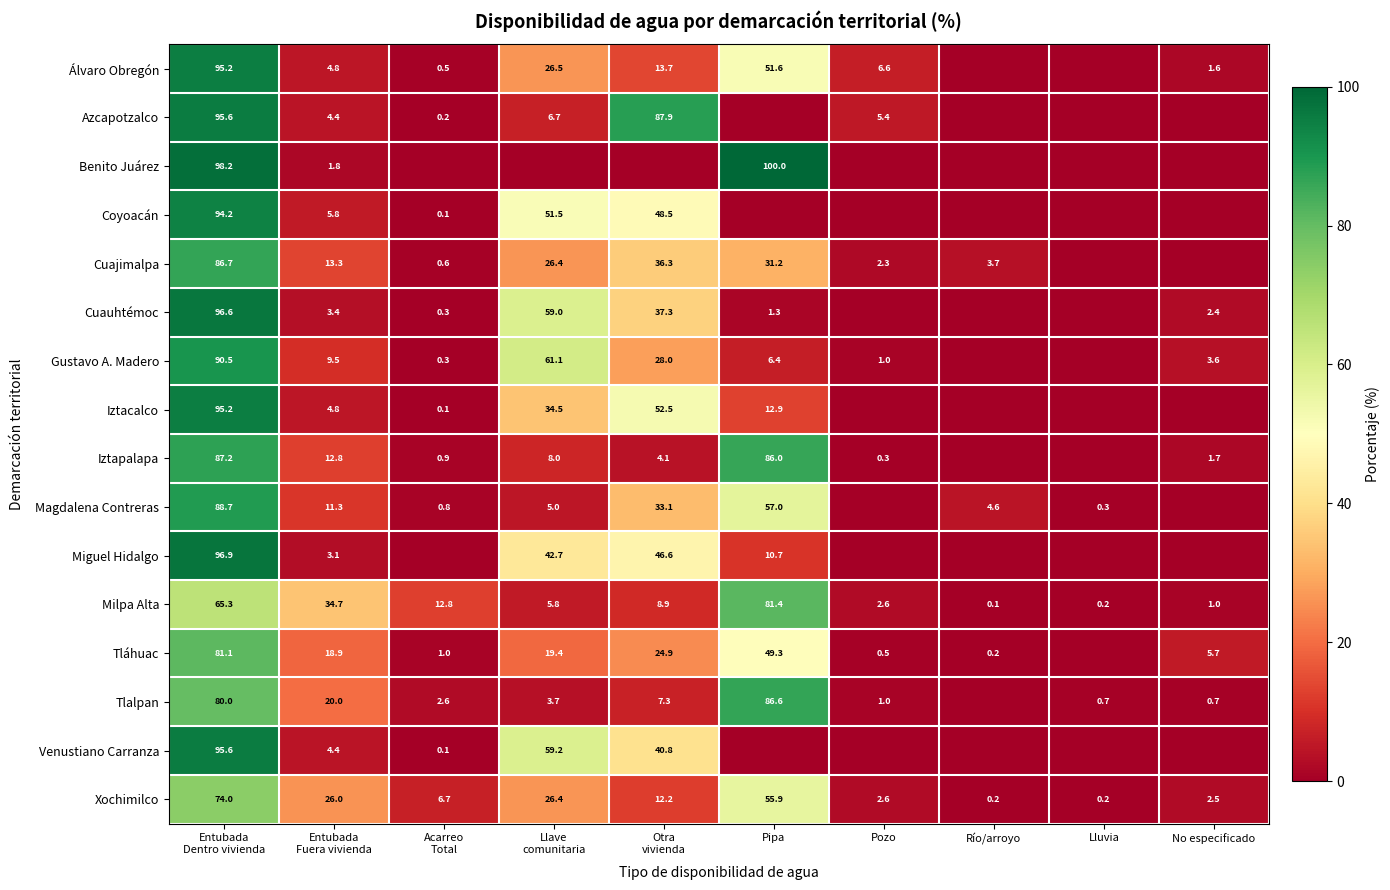

Which has a higher value, Pipa or Pozo?

Pipa